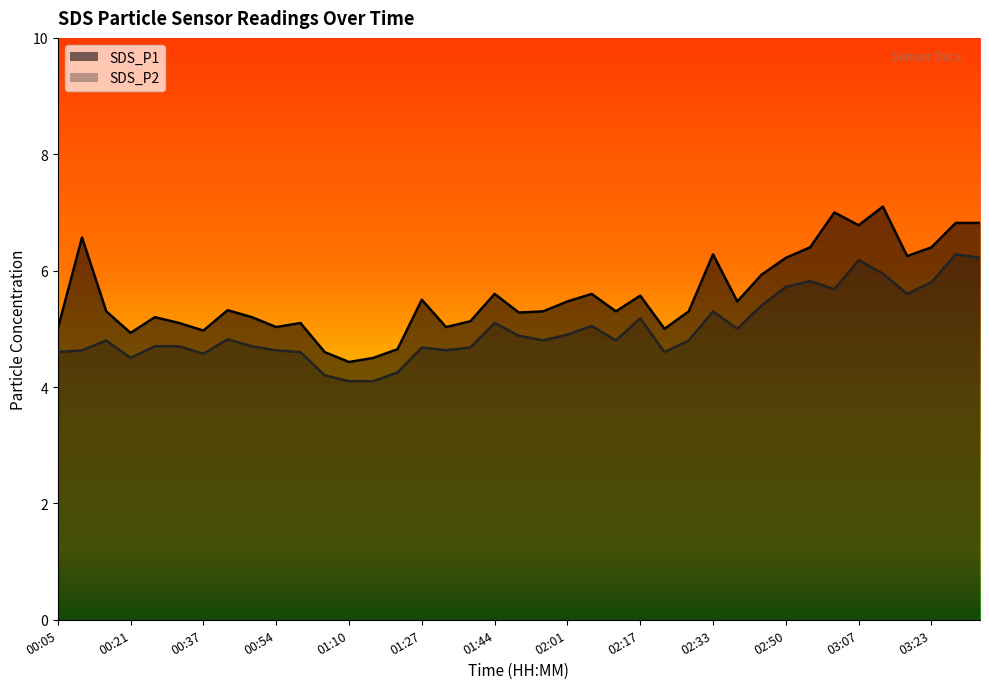

Where is the first local maximum for SDS_P2?

00:16